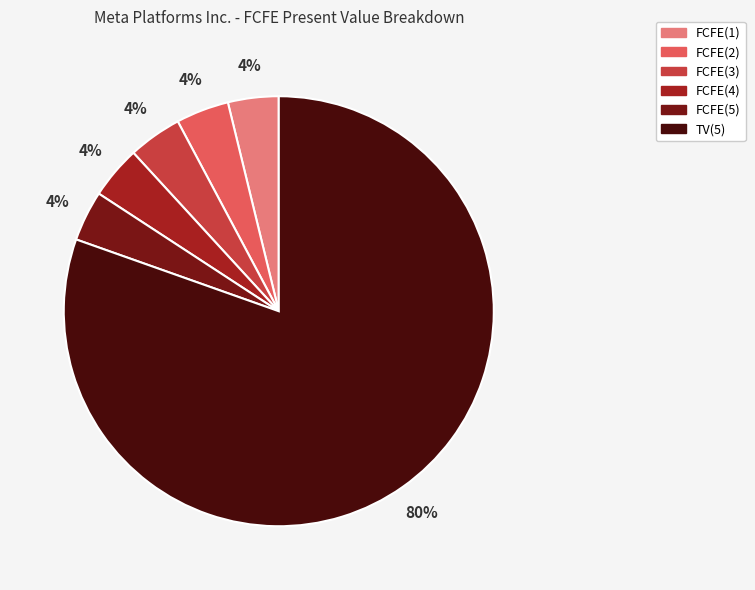

Is it true that FCFE(3) is 9% of the pie?

False